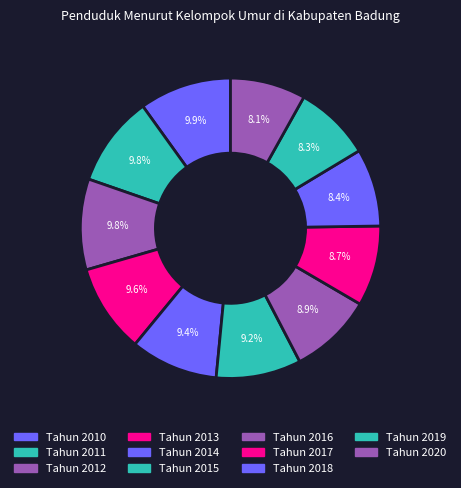

True or false: Tahun 2012 accounts for 20% of the total.

False